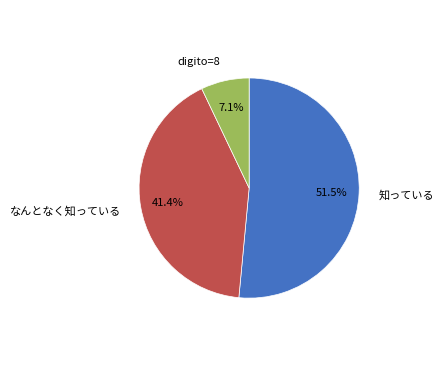

To the nearest percent, what is the difference between the largest and smallest slice percentages?

44%